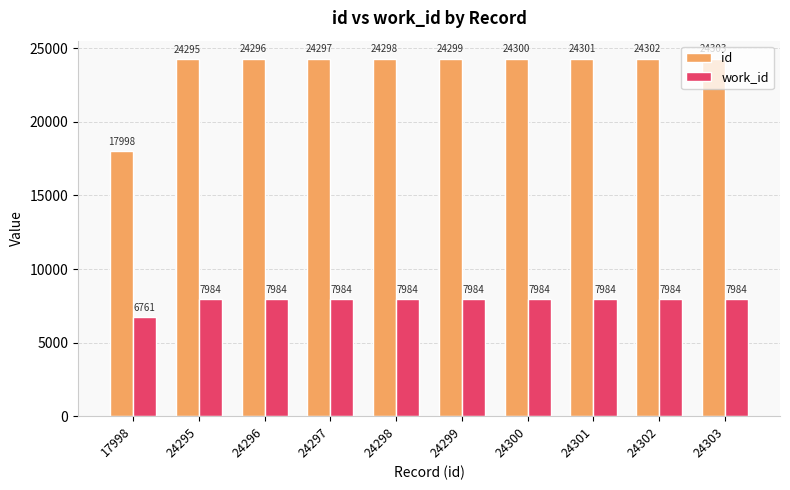

What is the value of the work_id bar at the 7th from the left?

7984